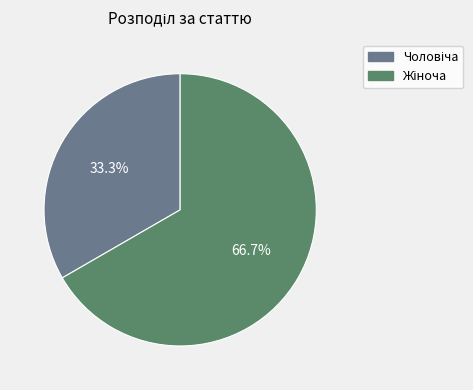

Is there a majority slice in this chart?

Yes